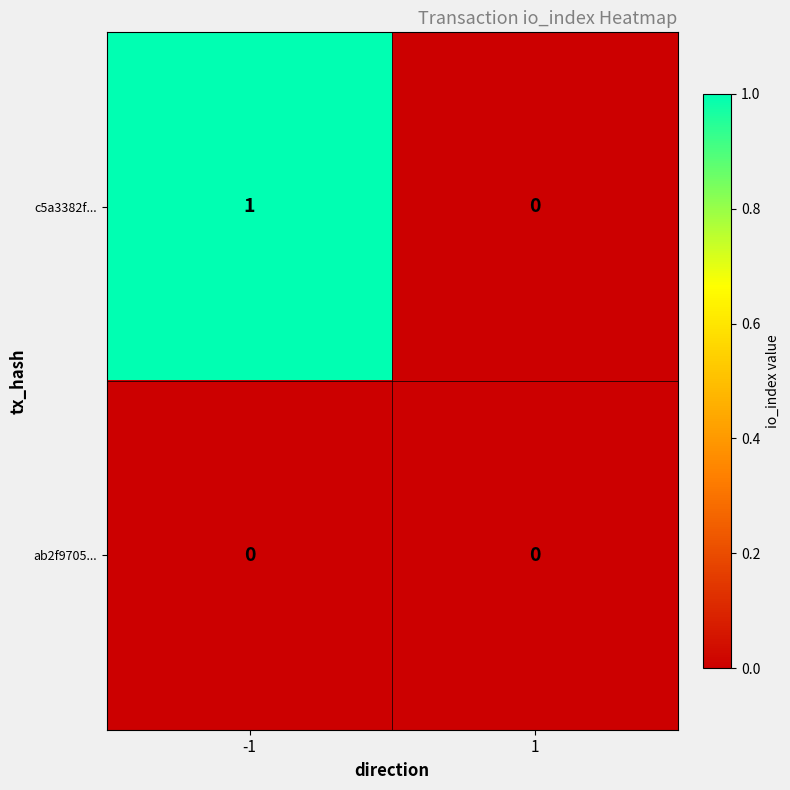

Which series has the widest spread of values?

c5a3382f...